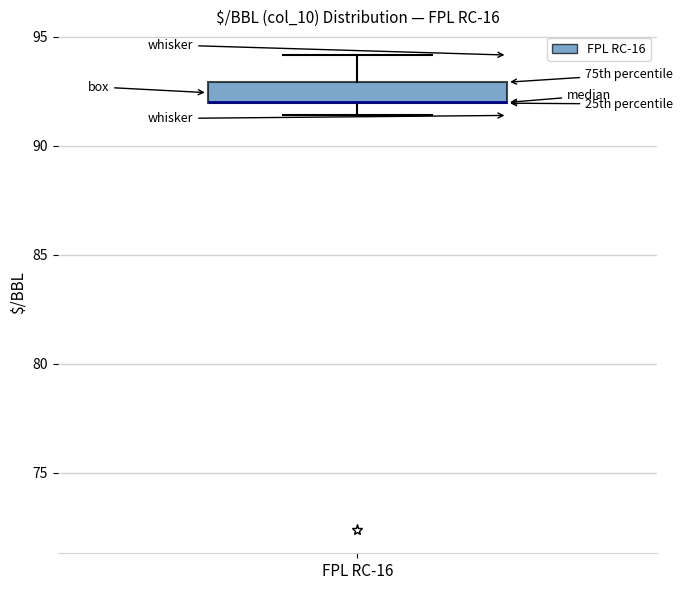

Read this box plot against the y-axis: the position of the median line, the range covered by the box, and the ends of both whiskers. The values are not printed on the chart, so give them approximately, as read against the axis.

median 92.0 (drawn on the box's lower edge), box 92.0 to 93.0, whiskers 91.5 to 94.0